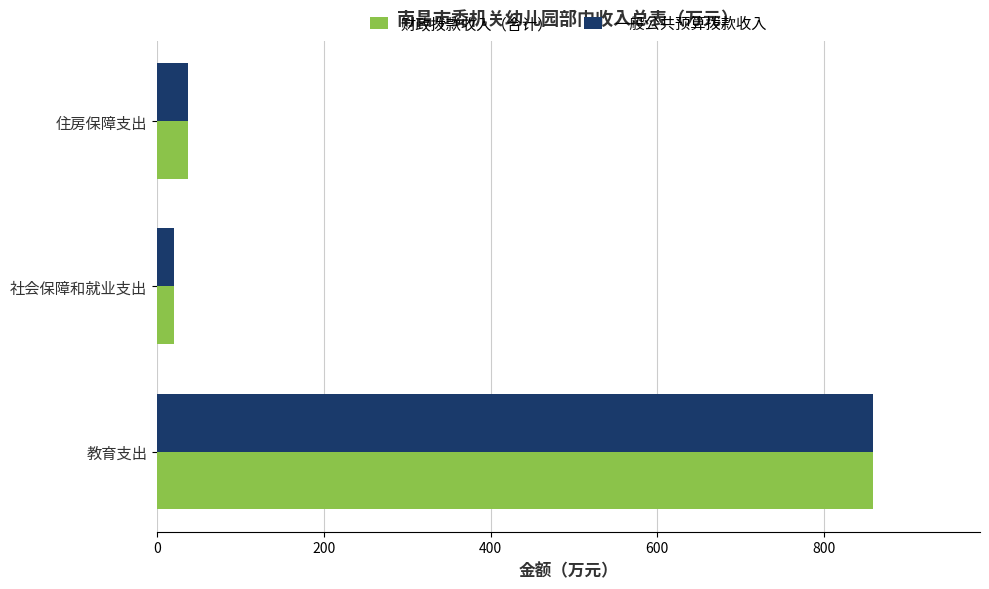

Rank the categories by 一般公共预算拨款收入 value from highest to lowest.

教育支出, 住房保障支出, 社会保障和就业支出